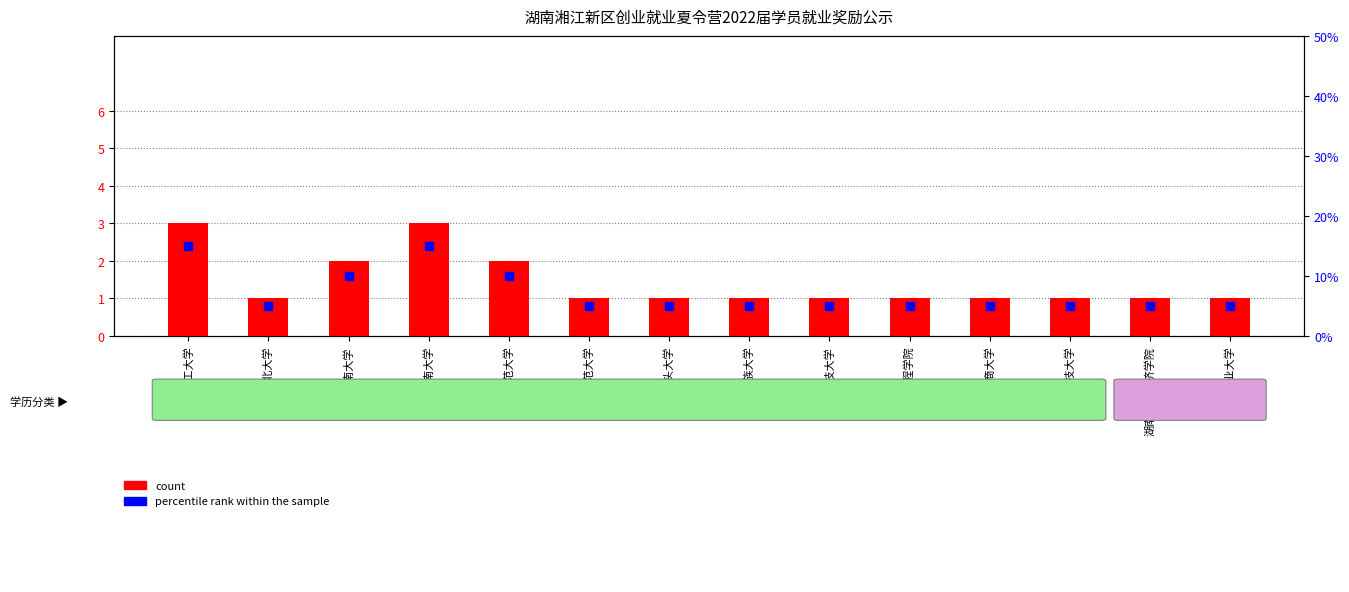

At which category is the sum across all series the highest?

长沙理工大学